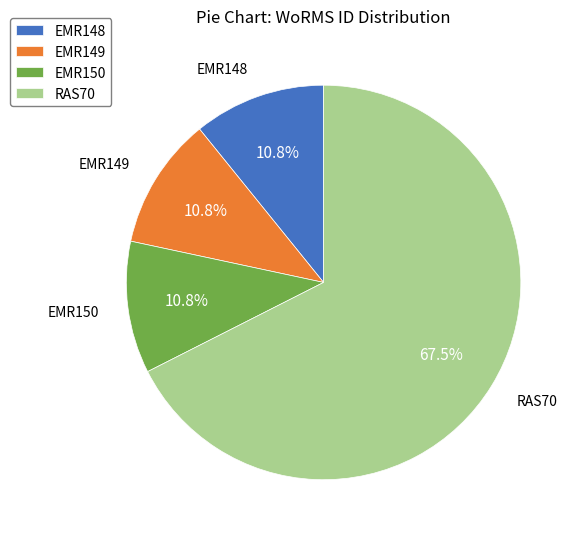

Does any single category account for the majority?

Yes